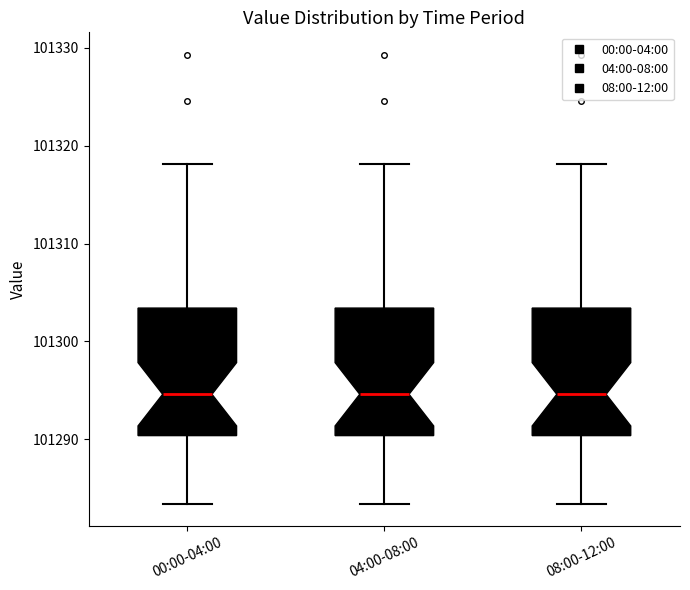

Where does the upper whisker of the box for 04:00-08:00 end on the y-axis? The values are not printed on the chart, so give them approximately, as read against the axis.

101318